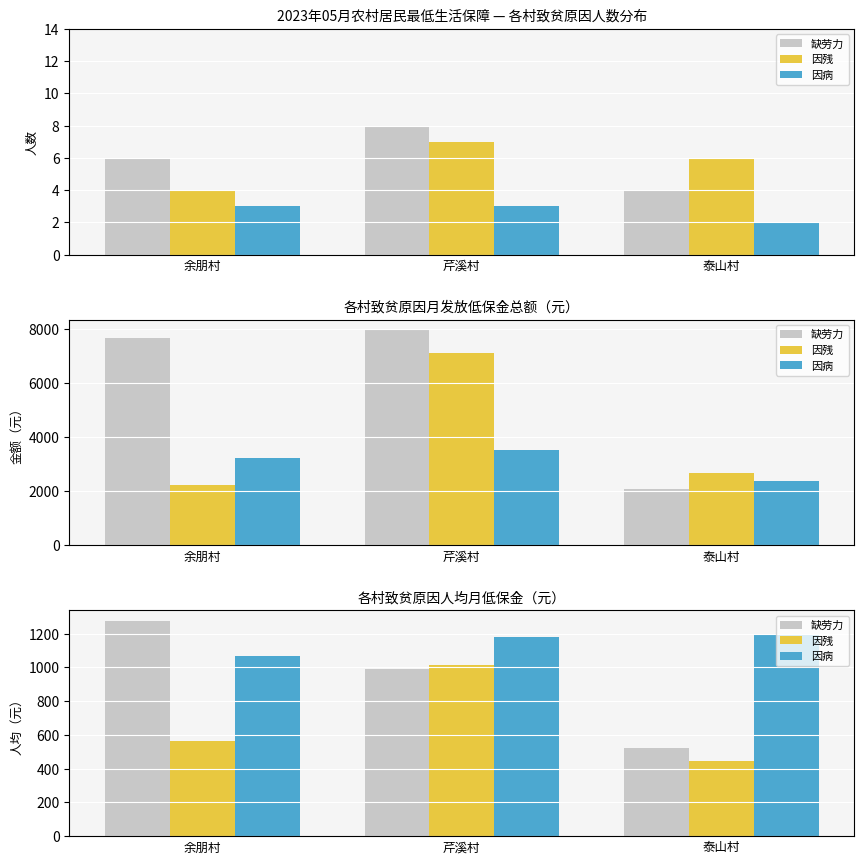

What position from the left is 泰山村?

3